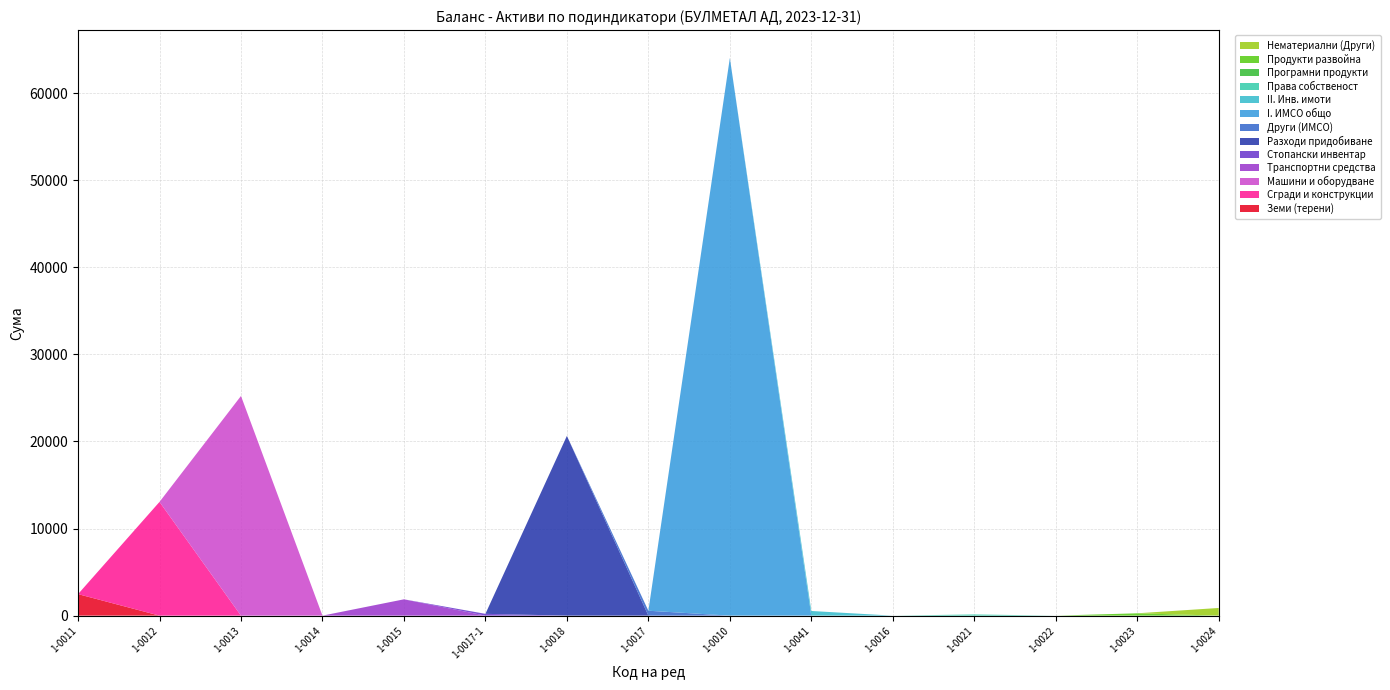

What is the highest value of the Земи (терени) series?

2471